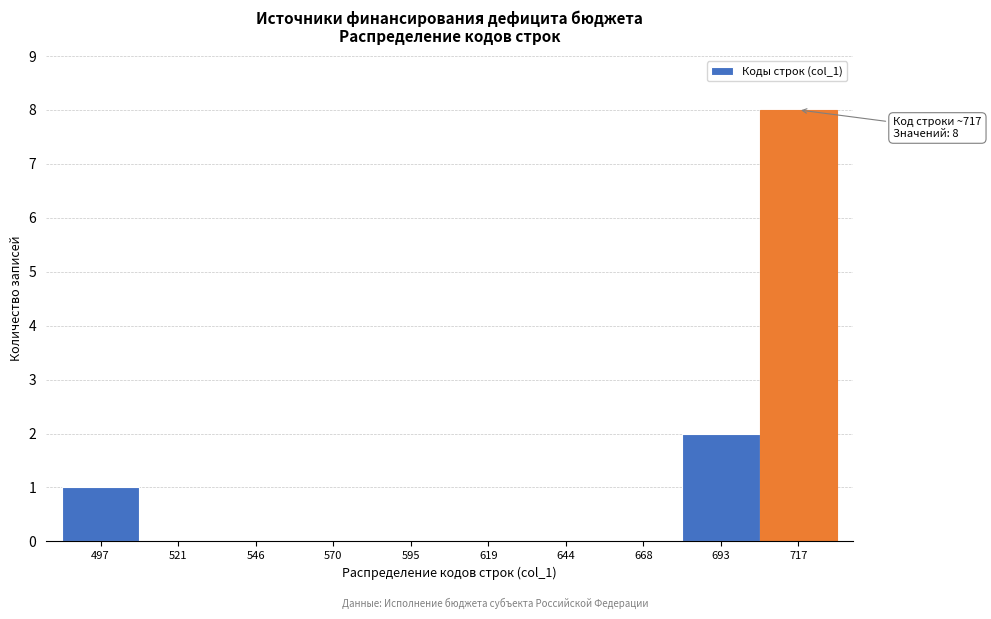

Which range on the x-axis has the tallest bar?

705.5 to 730.0